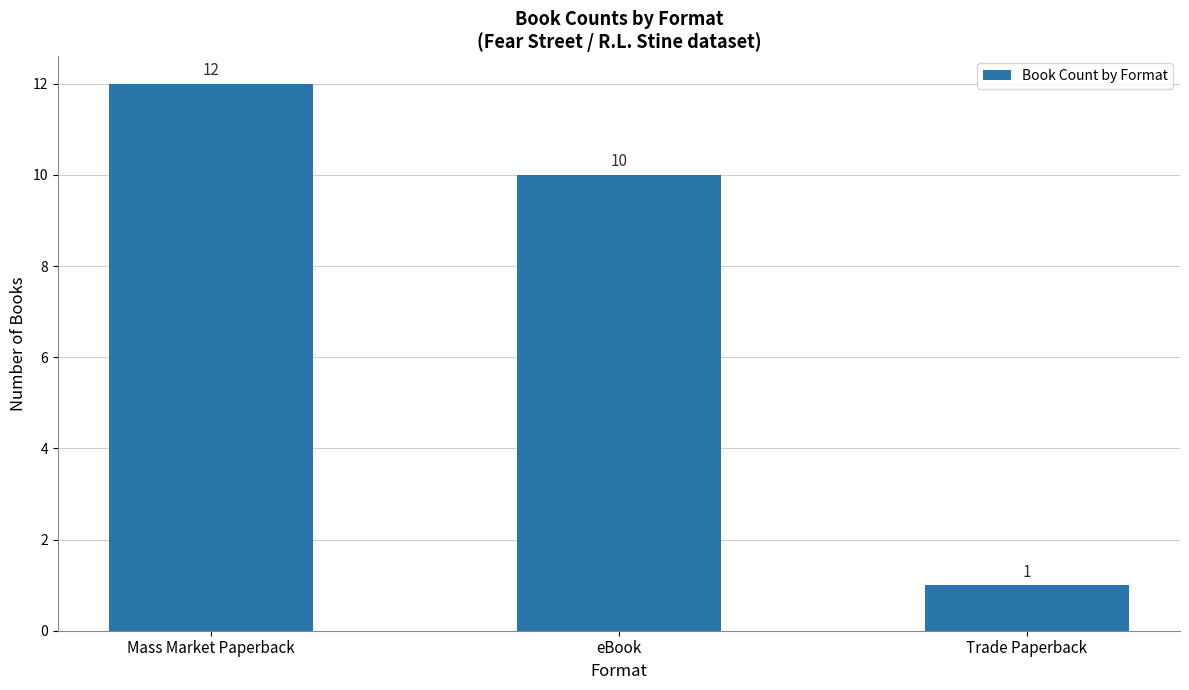

List the labels in order of value, smallest first.

Trade Paperback, eBook, Mass Market Paperback